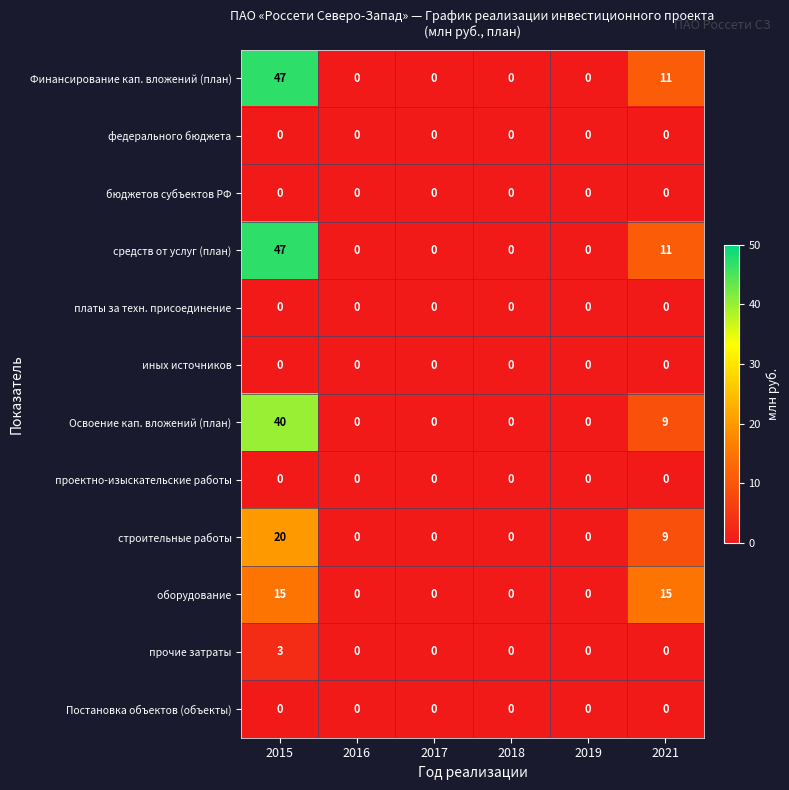

What is the maximum value shown in the chart?

47